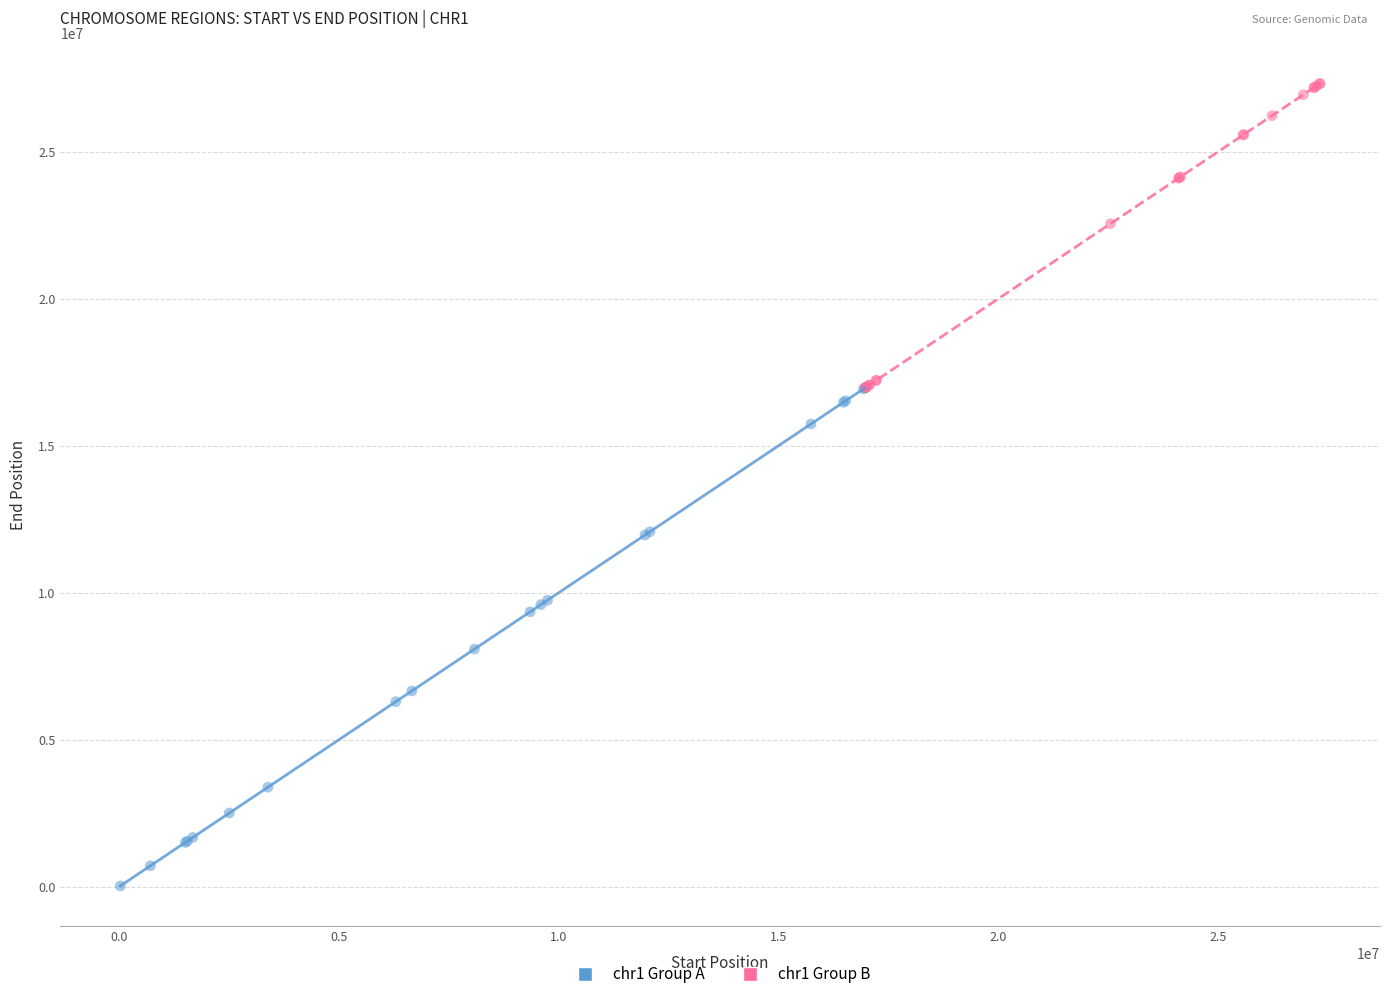

Which series reaches the maximum Y coordinate?

chr1 Group B